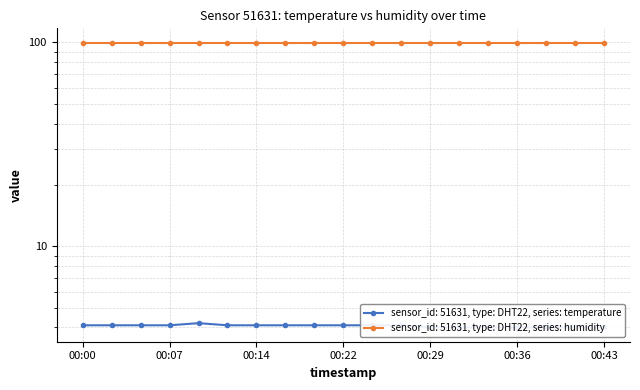

What is the difference between the second highest and minimum values?

0.1